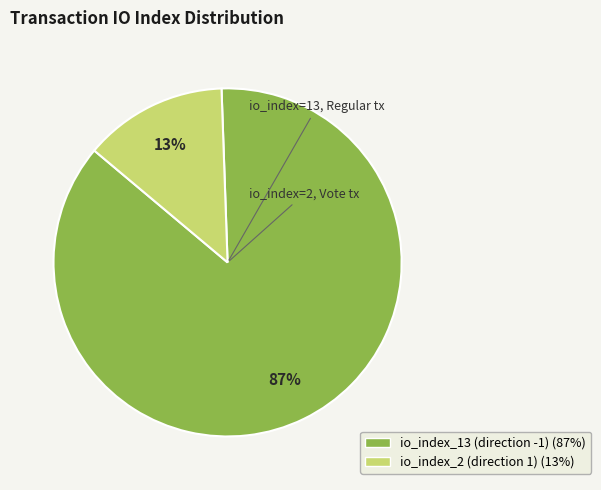

Combined, do io_index_13 (direction -1) and io_index_2 (direction 1) account for over 50%?

Yes